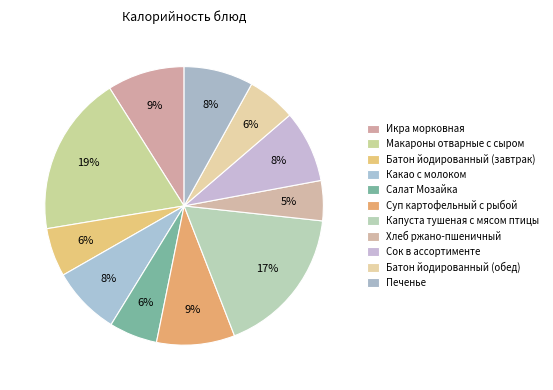

Is it true that Суп картофельный с рыбой is 1% of the pie?

False